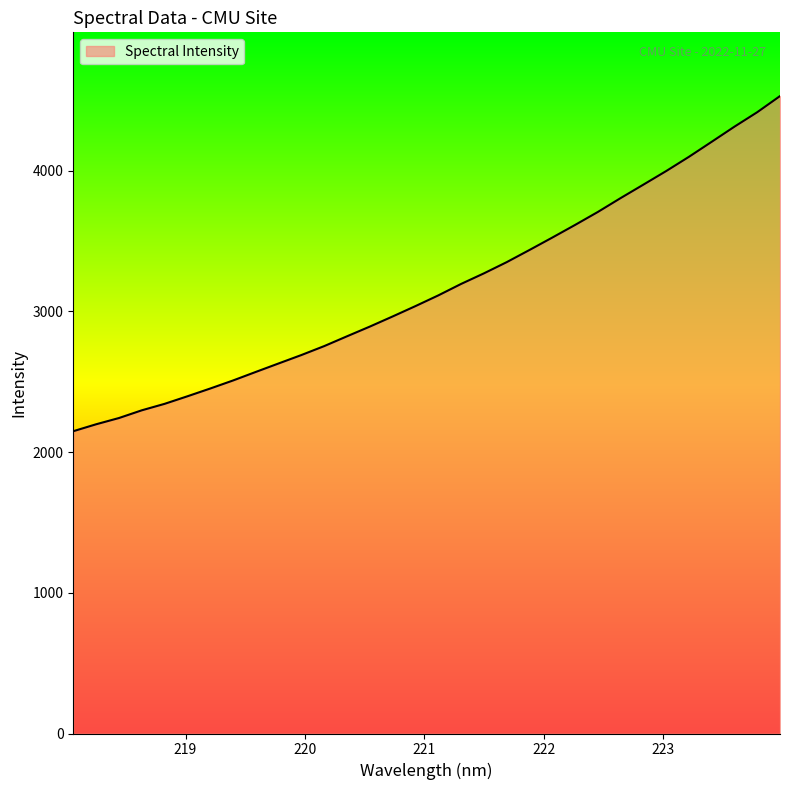

Reading right to left, list all the values displayed in this chart.

4530.9	4416.3	4313.6	4206.0	4099.1	3997.8	3901.3	3805.7	3707.0	3614.8	3524.9	3436.8	3350.3	3270.6	3195.5	3114.1	3038.1	2964.5	2892.6	2823.6	2753.9	2690.4	2630.5	2570.2	2509.3	2452.1	2396.9	2343.2	2297.2	2242.4	2198.0	2148.8